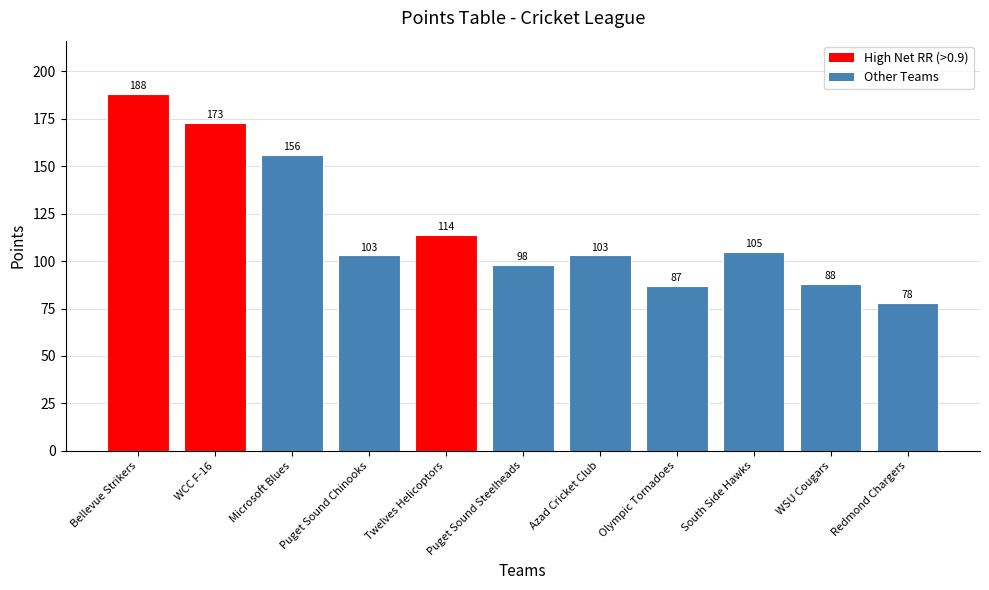

Reading left to right, extract all data points from this chart.

188	173	156	103	114	98	103	87	105	88	78